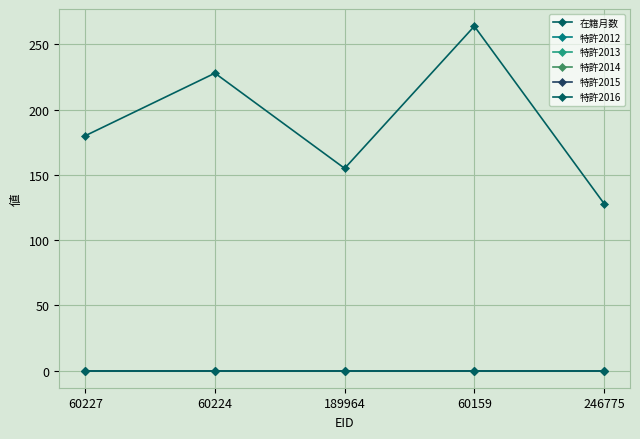

At which label is 特許2012 closest to 0?

60227